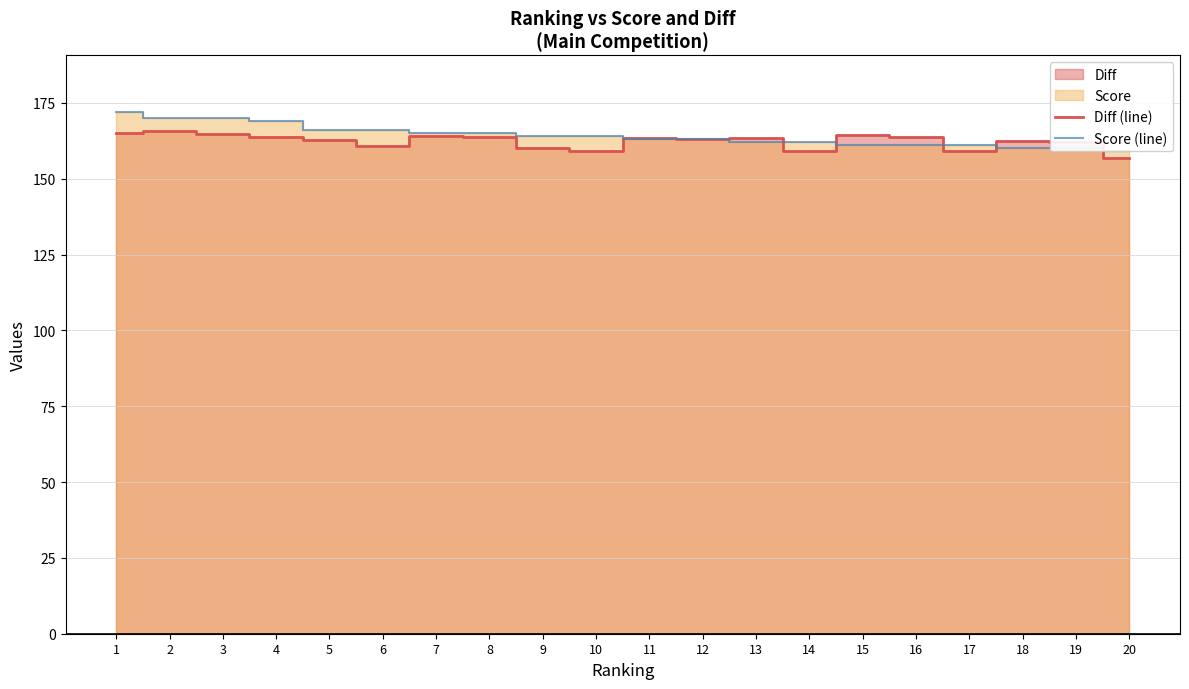

Is the value of Diff (line) at 11 greater than the value of Score (line) at 4?

No